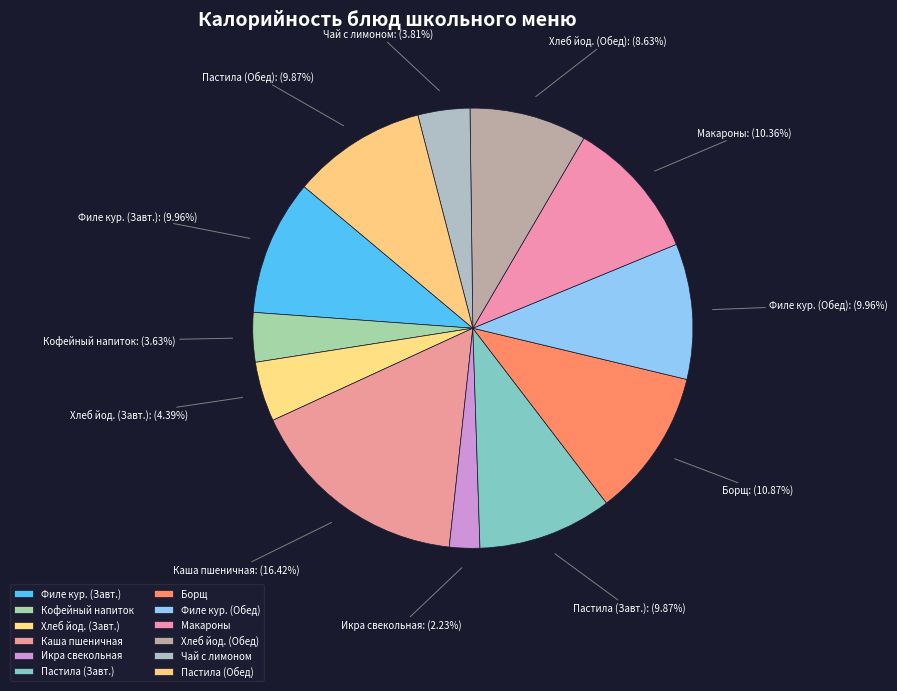

Is there a majority slice in this chart?

No